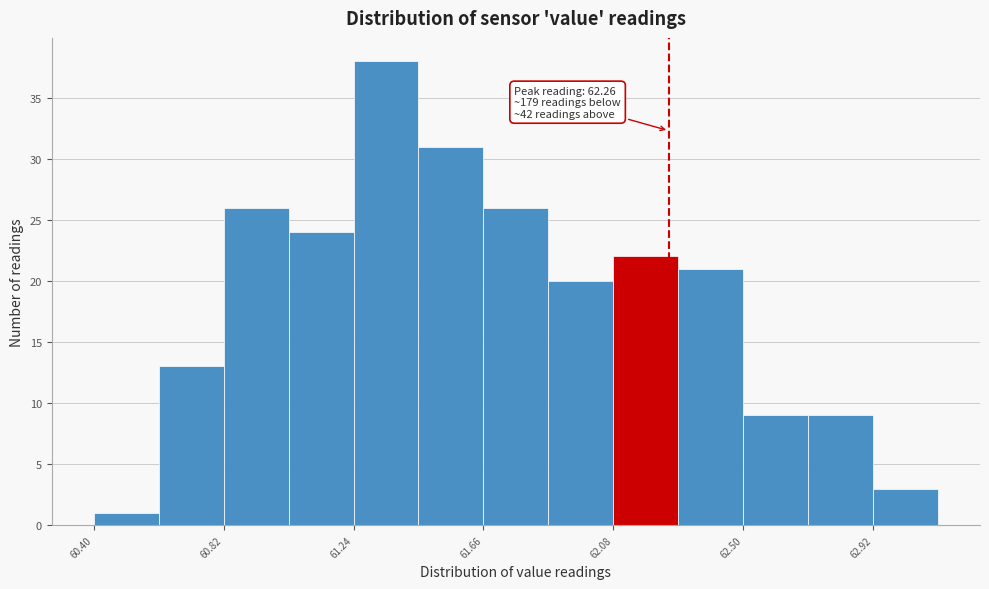

Over which range of the x-axis is the bar tallest?

61.24 to 61.45